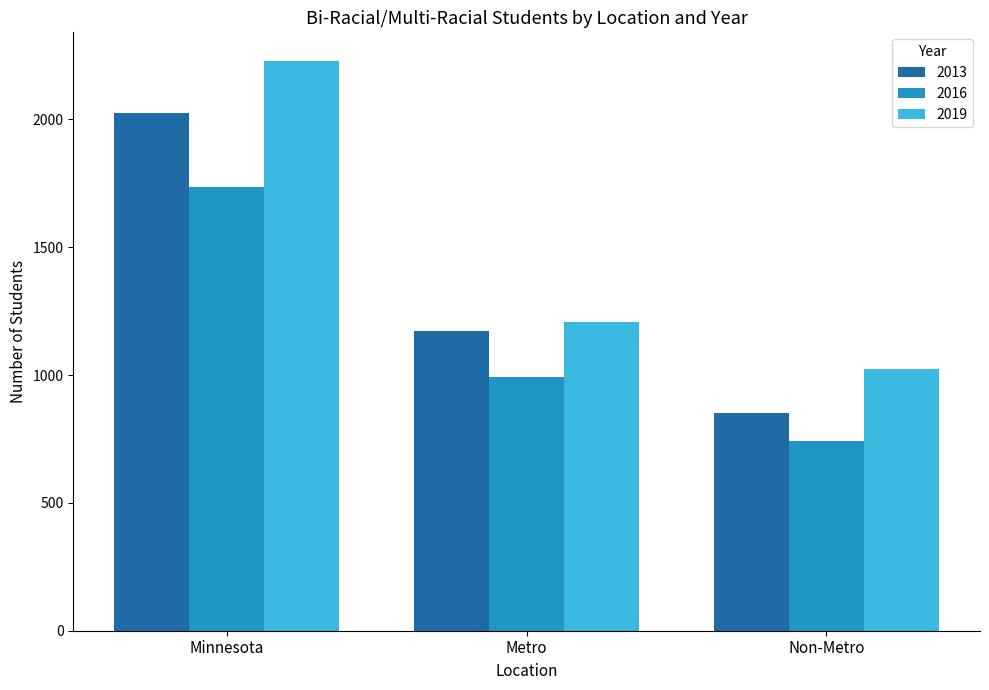

What is the label of the 2nd bar from the right?

Metro